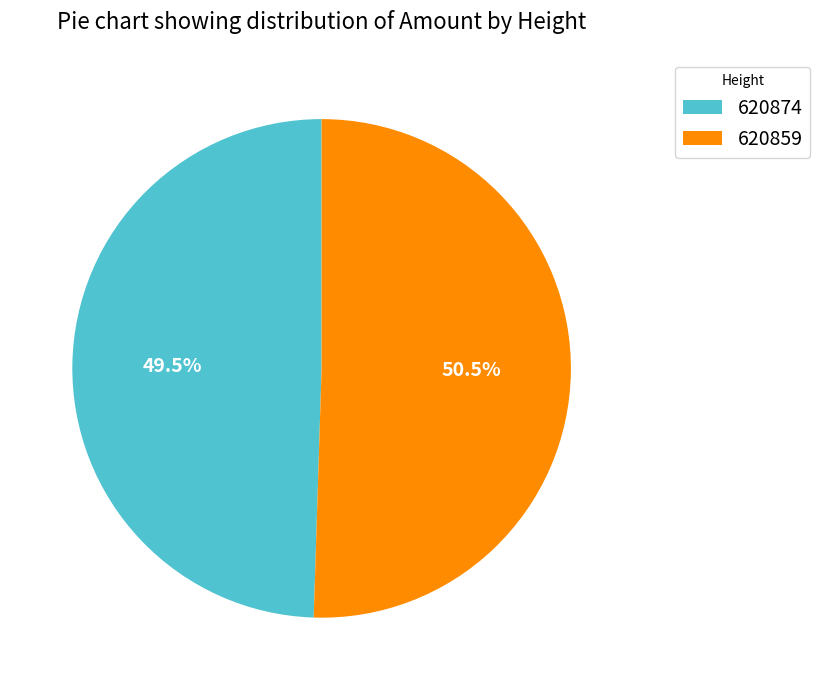

Rank the categories by value from highest to lowest.

620859, 620874